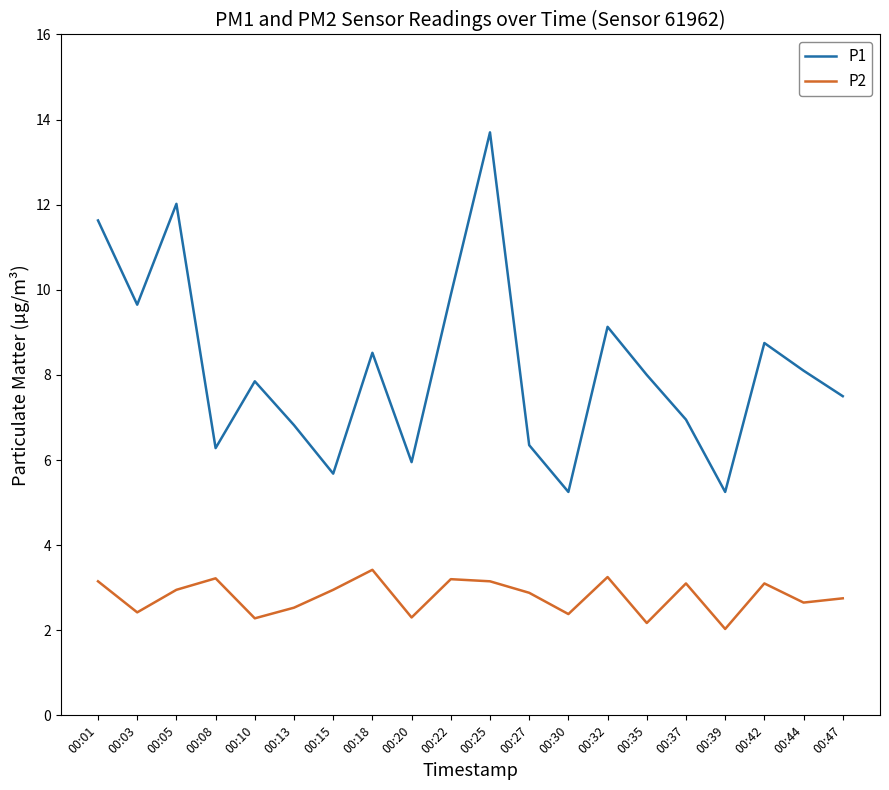

True or false: P2 and P1 intersect in this chart.

False